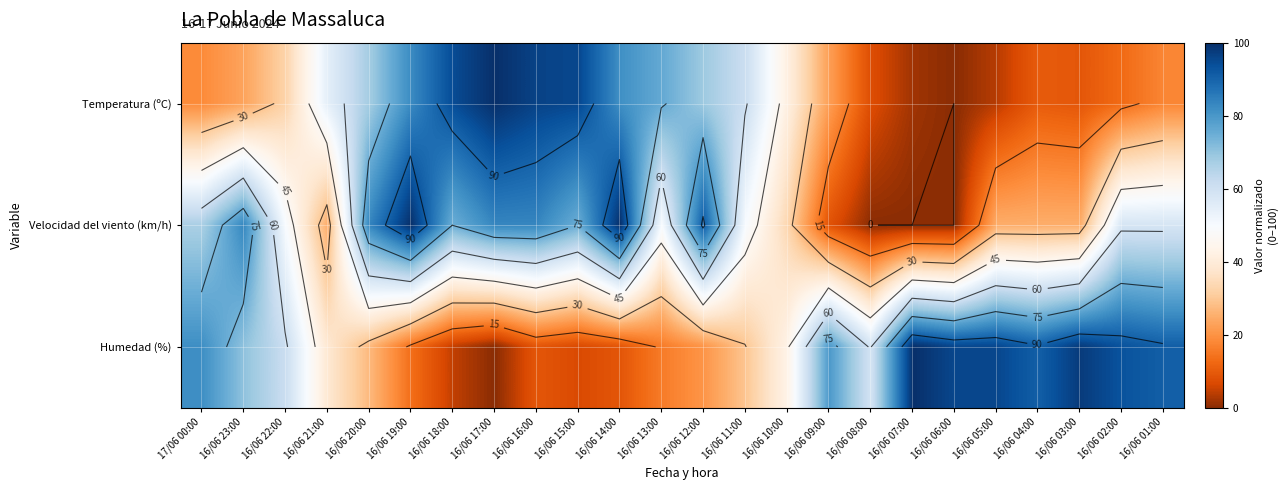

The value of Temperatura (ºC) at 16/06 12:00 is 21.6. True or false?

False